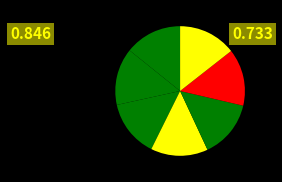

How many segments does this pie chart have?

7